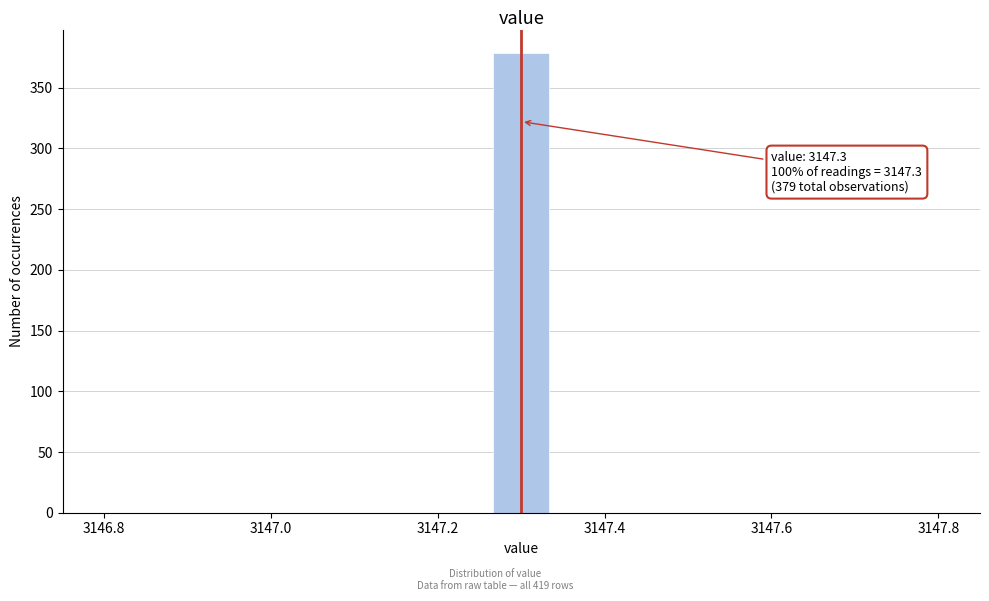

Read against the x-axis, roughly where is the centre of the tallest bar?

3147.30